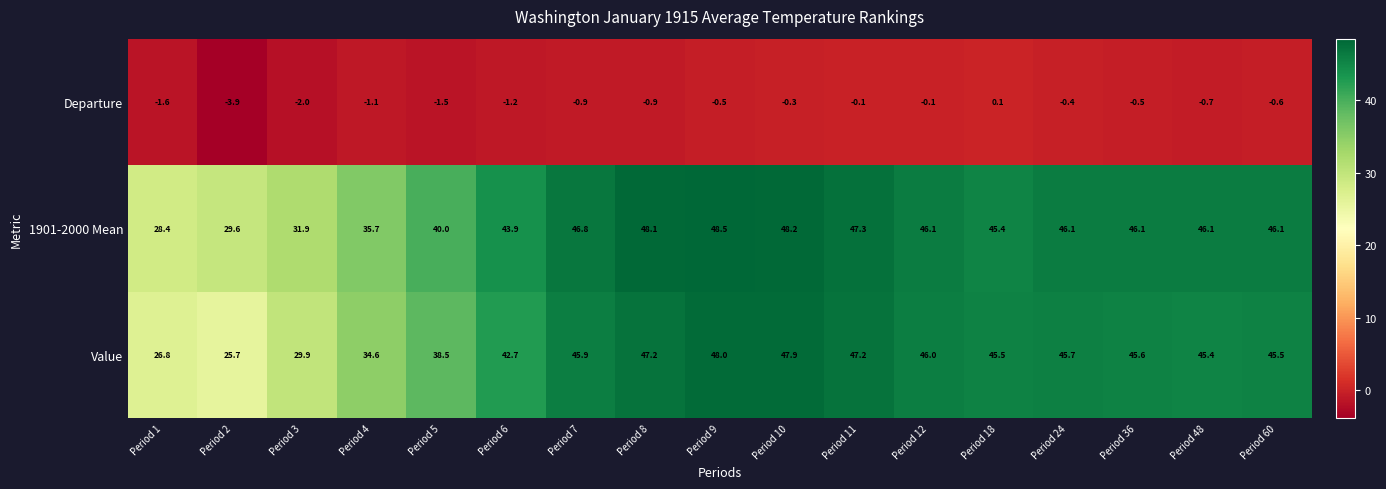

How many categories are shown in the chart?

17